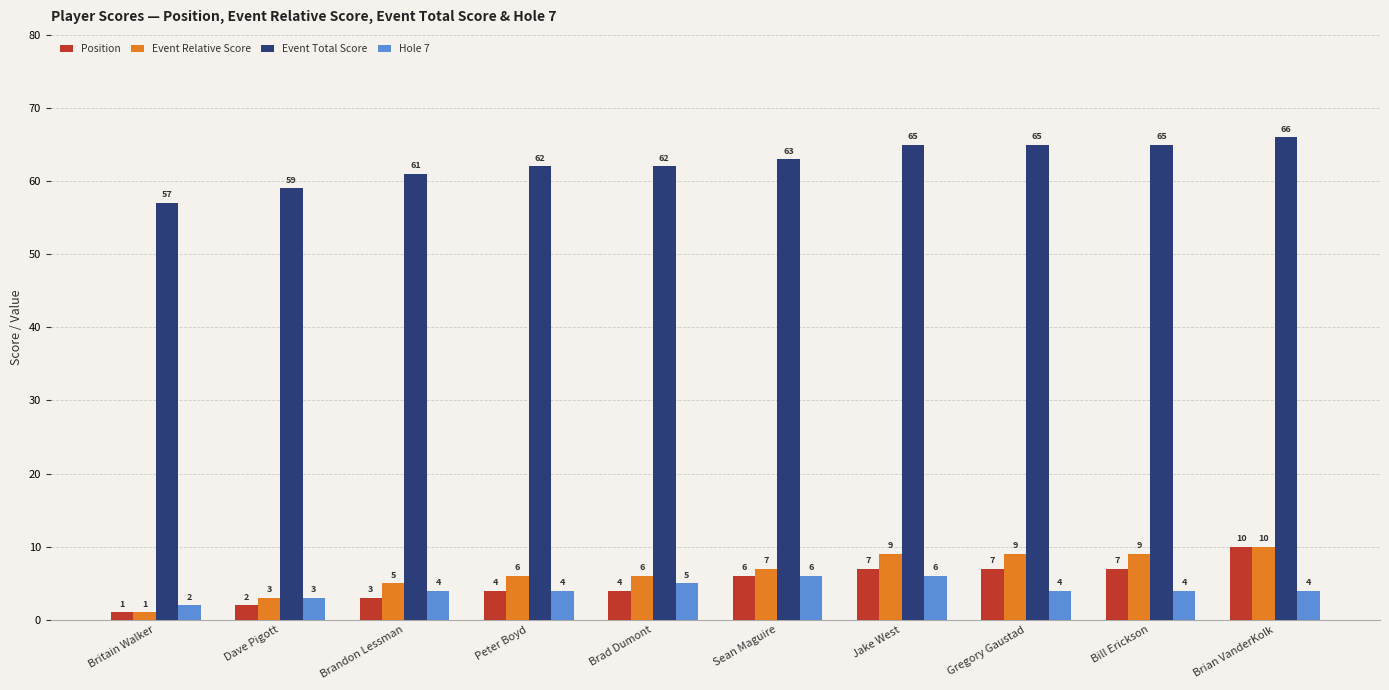

True or false: Event Relative Score has a value of 12 at Gregory Gaustad.

False